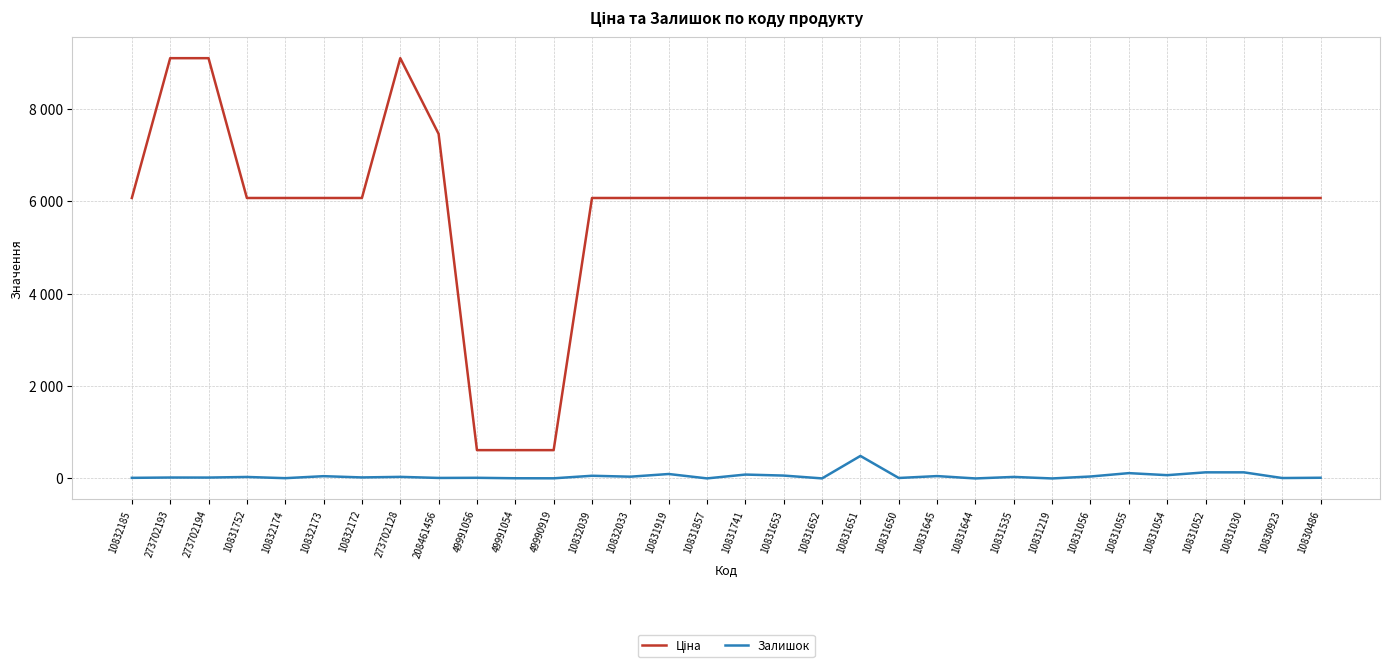

True or false: Ціна has more than 0 points higher than both neighbors.

True